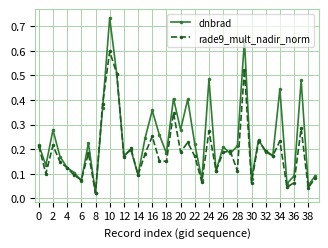

At how many categories does at least one series exceed 0?

40